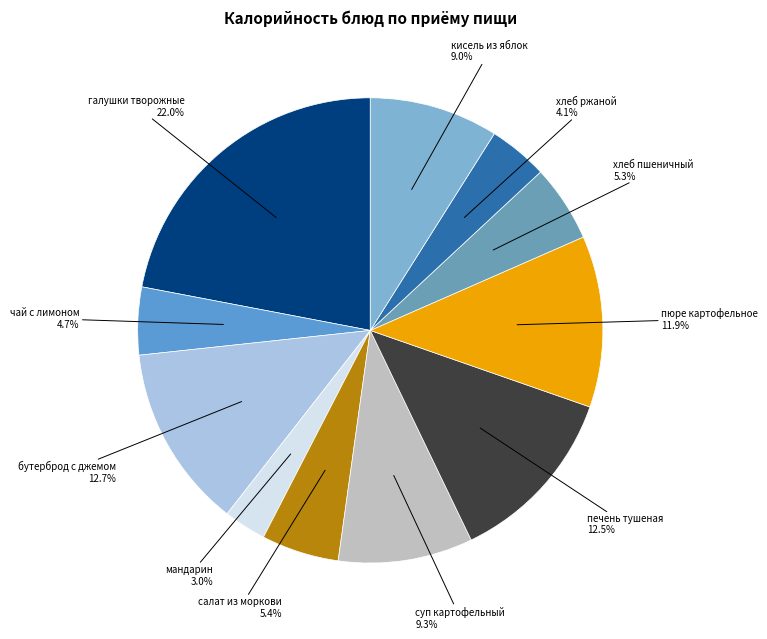

How many slices are in this pie chart?

11